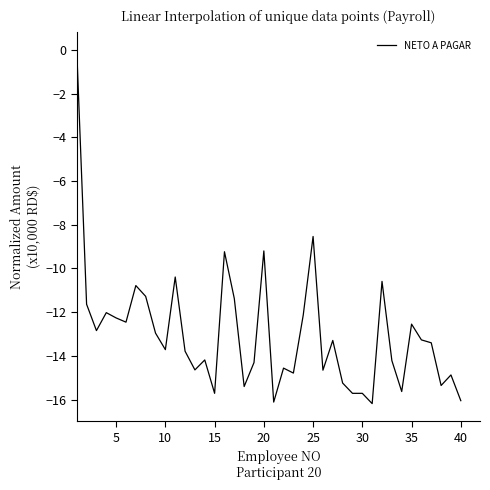

What is the smallest value displayed?

-16.2